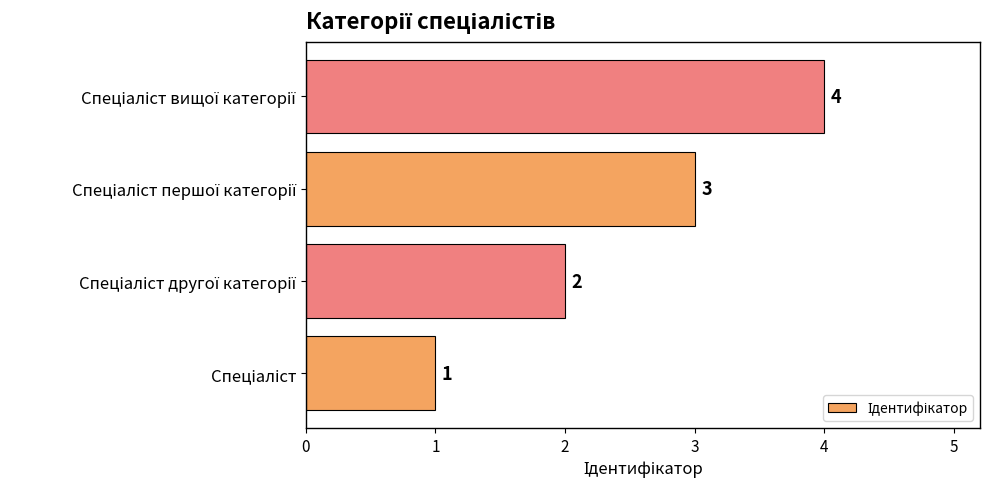

Count the number of categories in the chart.

4